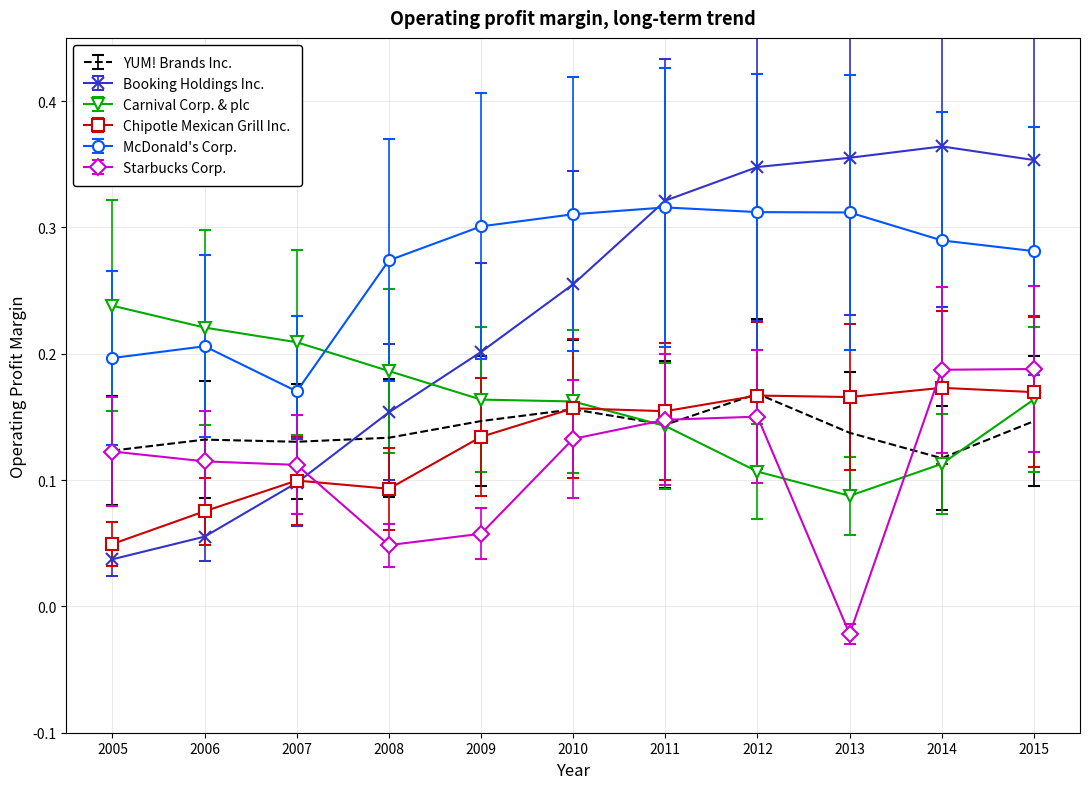

Which series has the largest range (max minus min)?

Booking Holdings Inc.